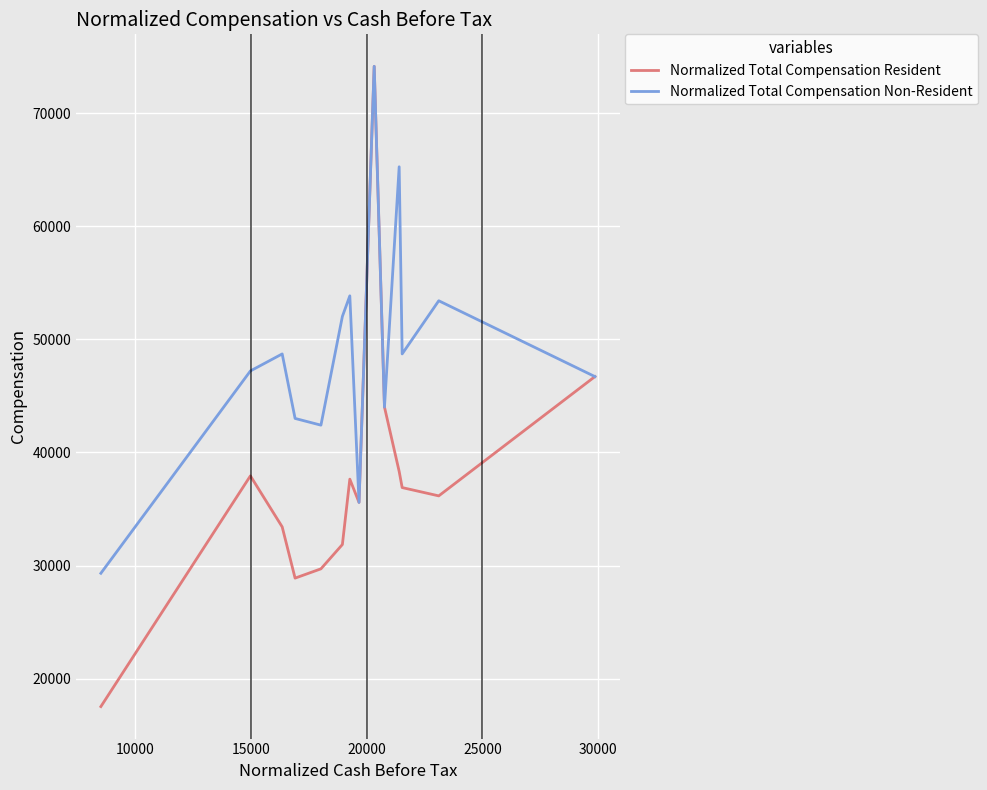

Which series has the largest total across all categories?

Normalized Total Compensation Non-Resident